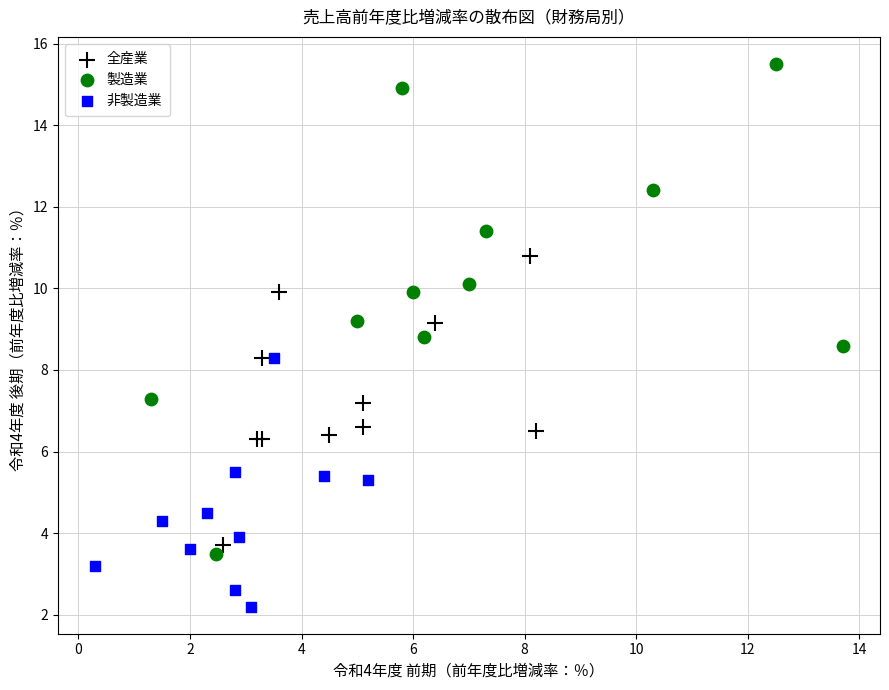

Which series has the largest Y range (max minus min)?

製造業